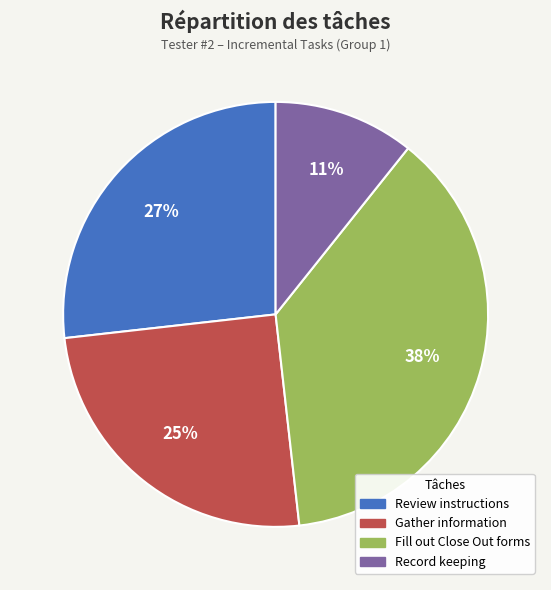

How many slices are in this pie chart?

4